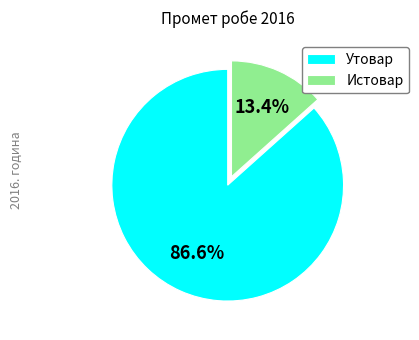

How many slices are in this pie chart?

2